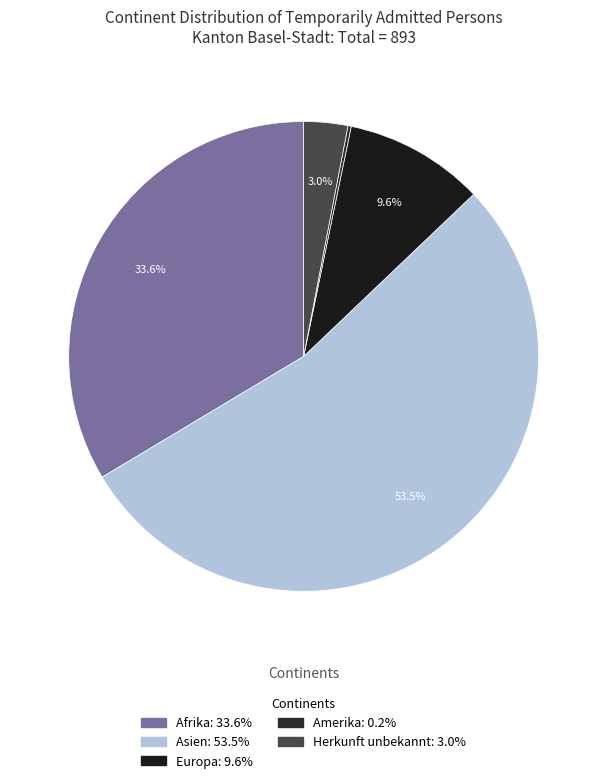

To the nearest percent, what is the average slice percentage?

20%